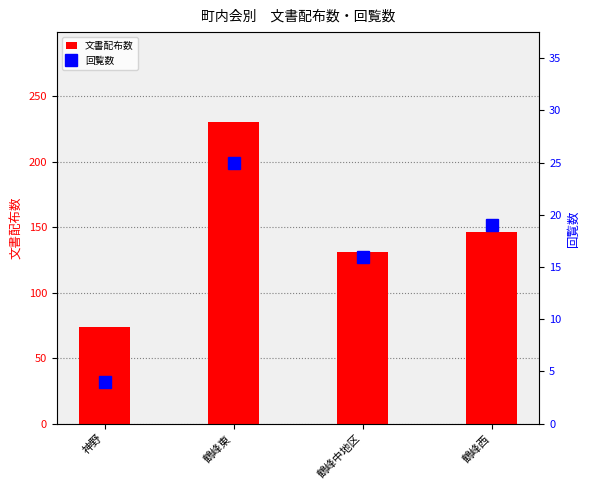

What is the difference between the maximum and minimum values in the 文書配布数 series?

156